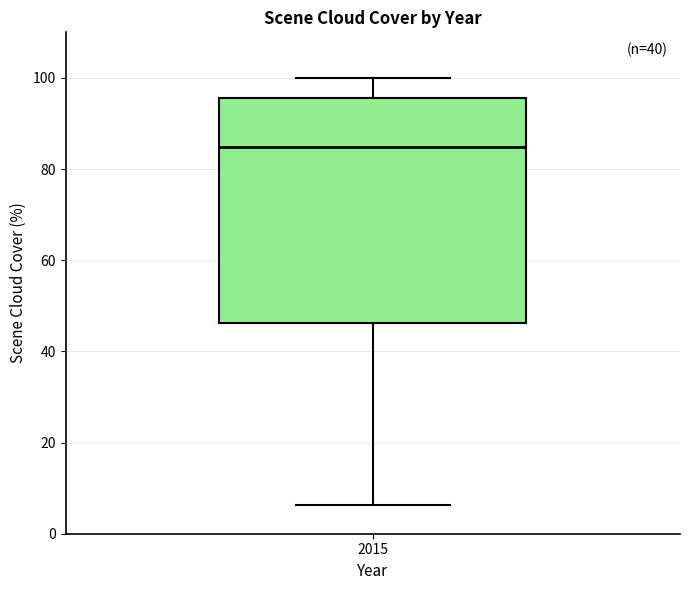

Transcribe this box plot: give where the median line is, the range the box spans, and where the two whiskers end, as read against the y-axis. The values are not printed on the chart, so give them approximately, as read against the axis.

median 84, box 46 to 96, whiskers 6 to 100